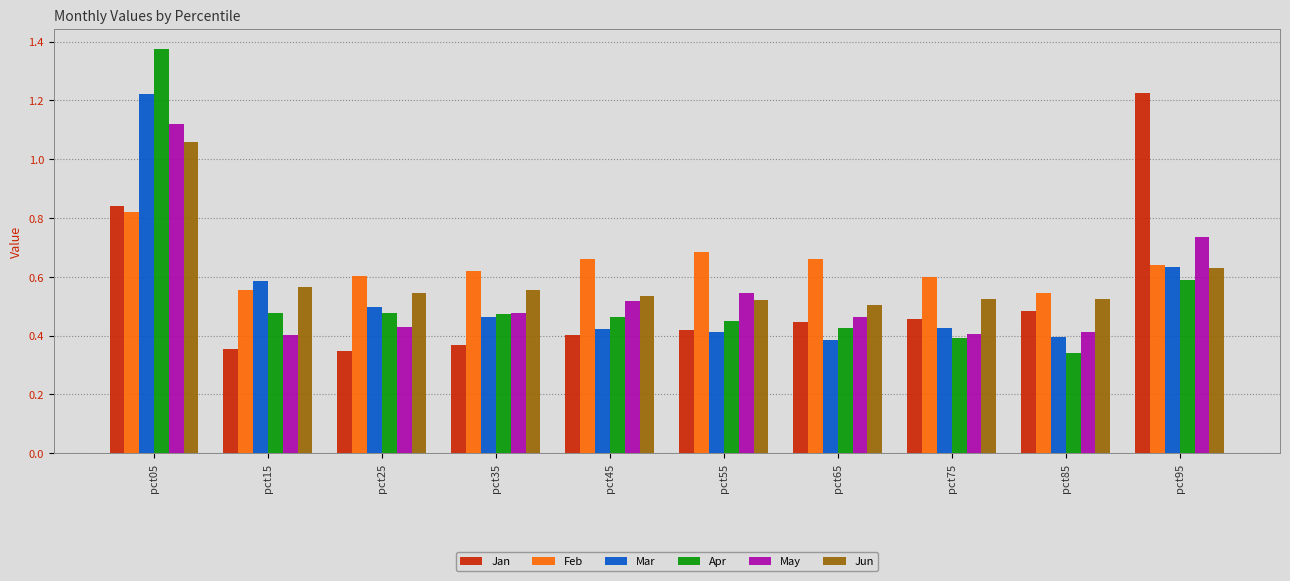

How many Mar values are between 0 and 1?

9